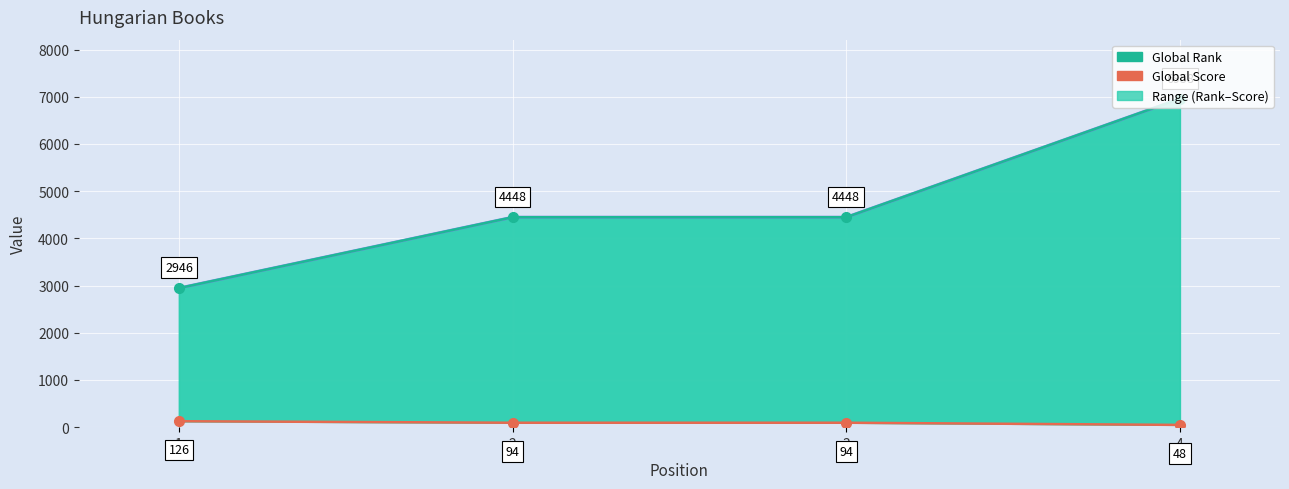

Where is Global Rank nearest to the value 4952?

2